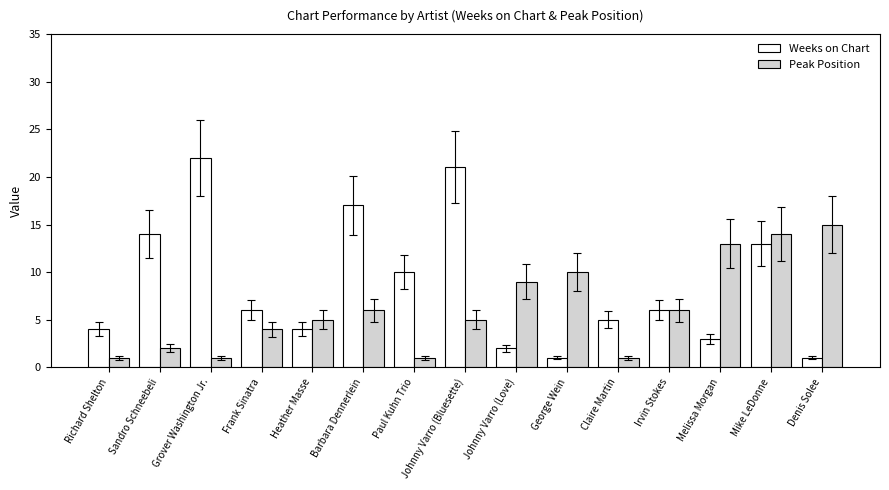

What is the label of the 4th bar from the left?

Frank Sinatra